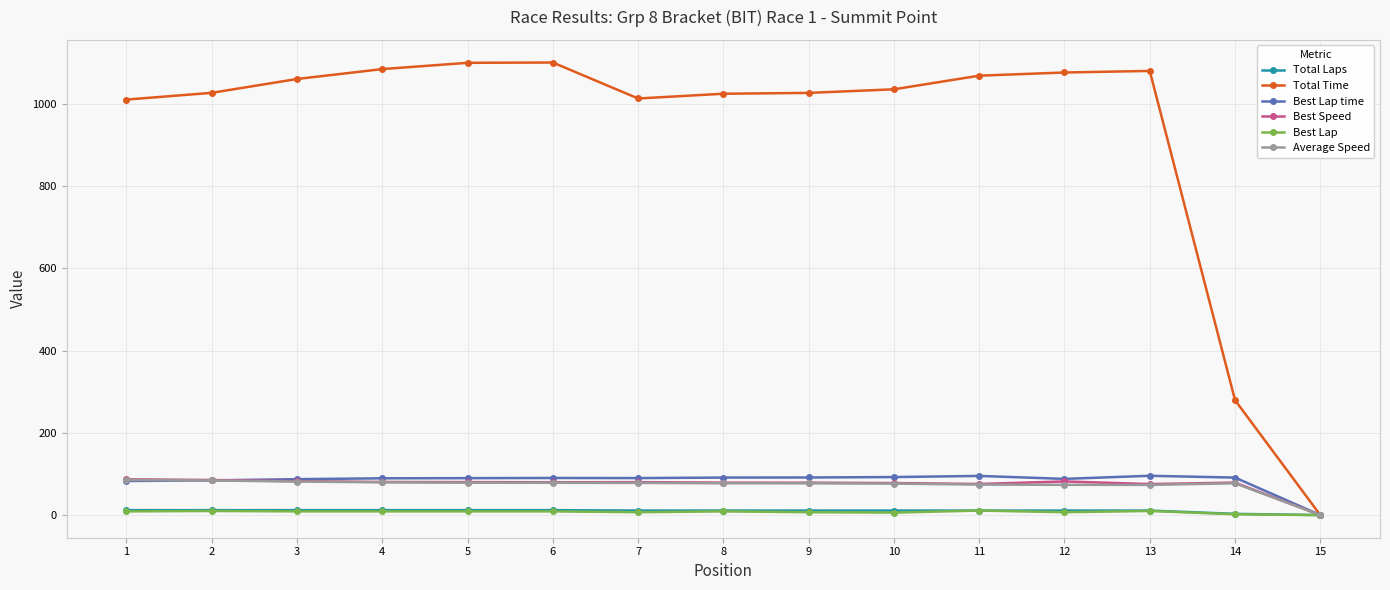

The value of Total Time at 12 is 1075.9. True or false?

True